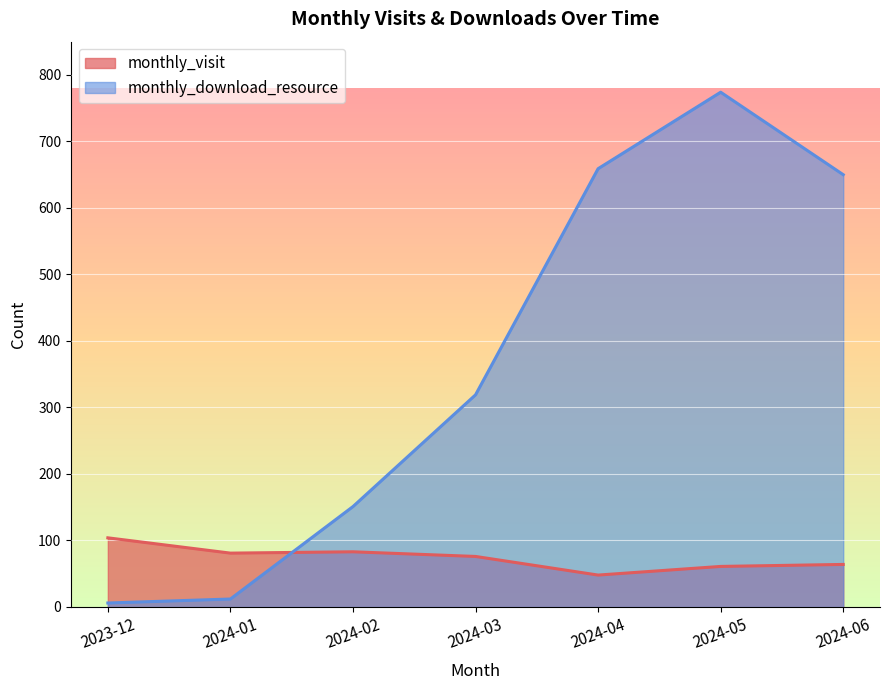

How many values in the monthly_visit series are below 76?

3